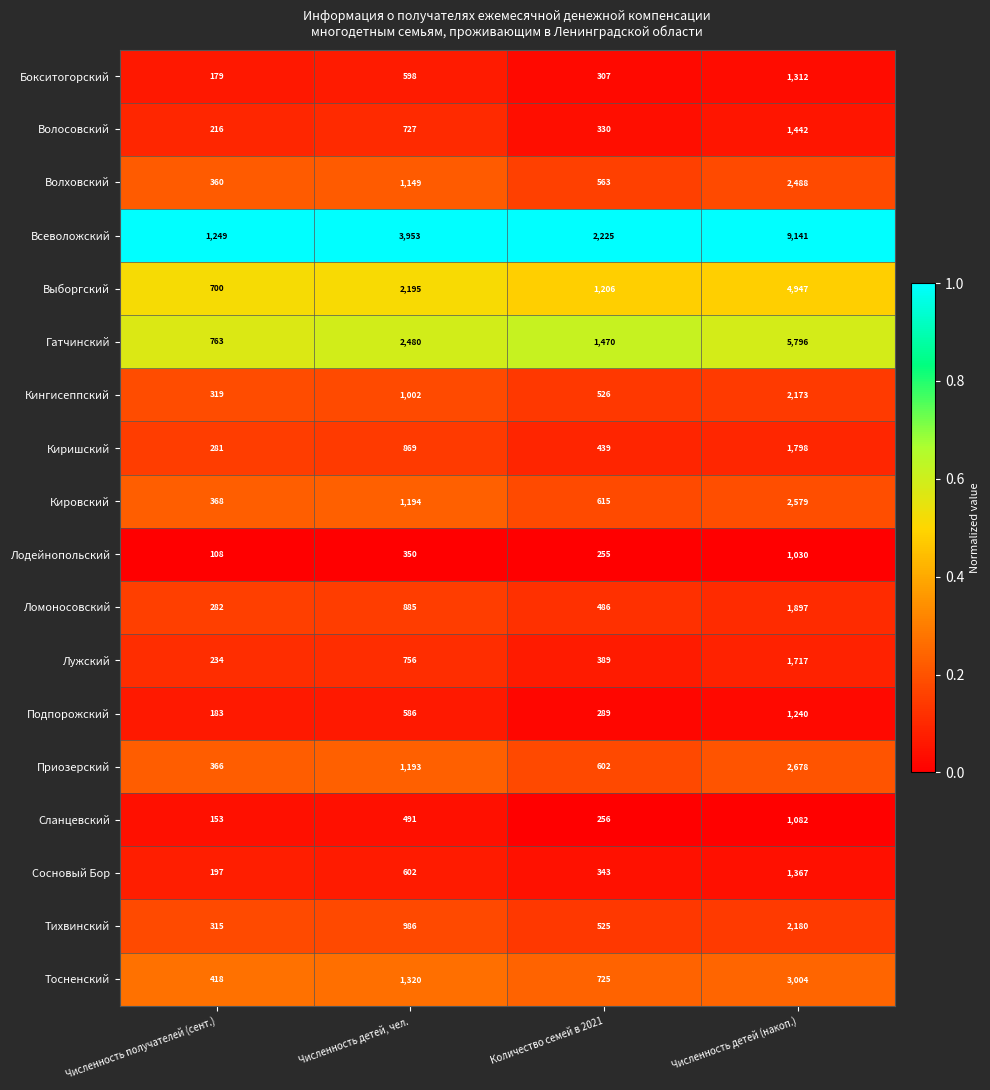

At which label is Кингисеппский closest to 1246?

Численность детей, чел.